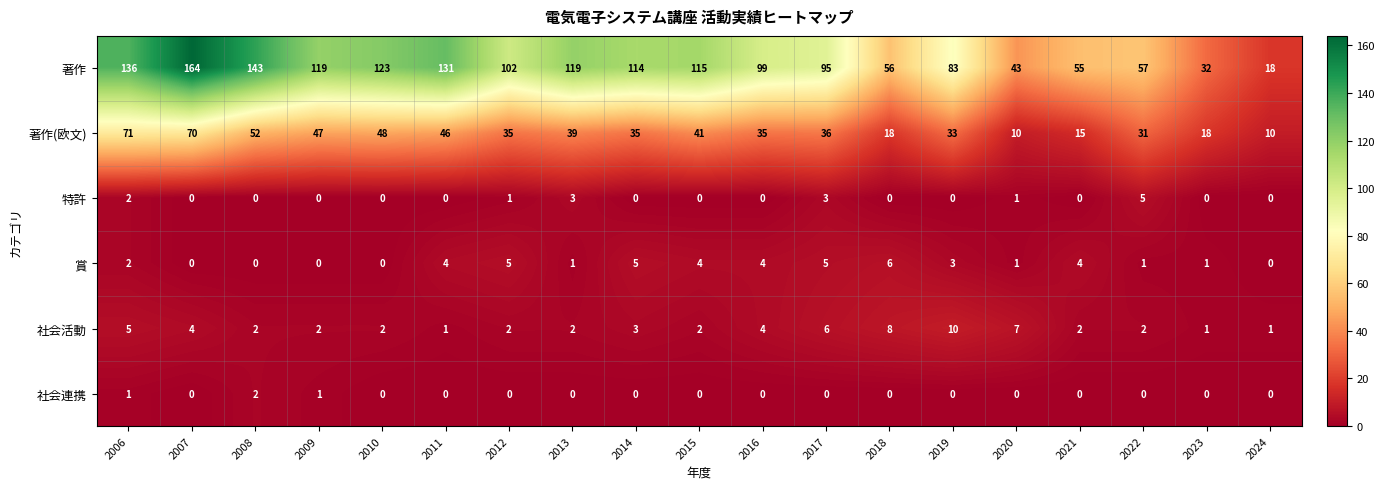

What is the difference between the highest and lowest values at 2012?

102